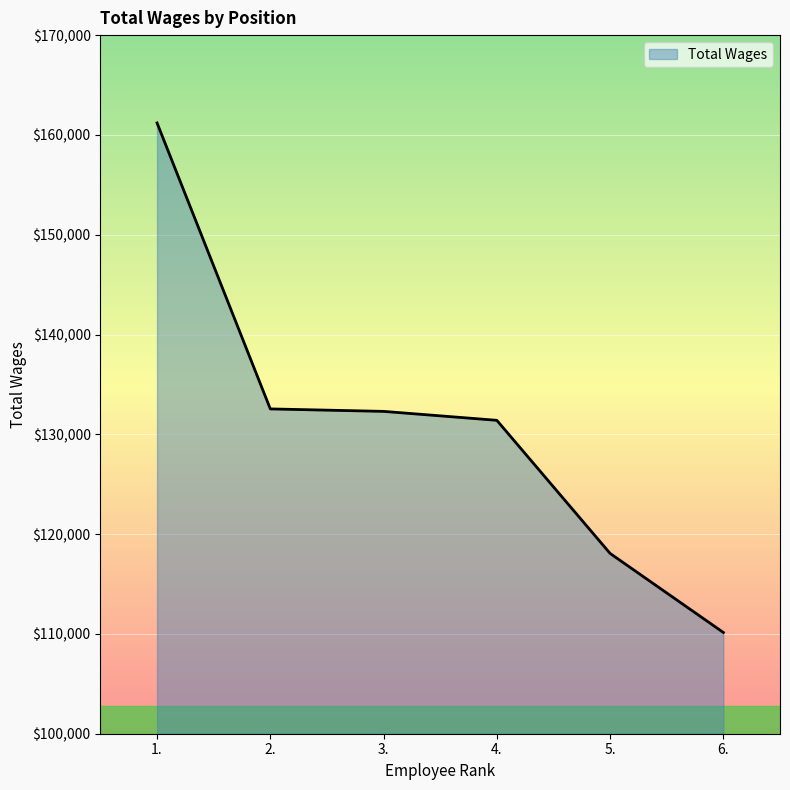

What position from the left is 5.?

5